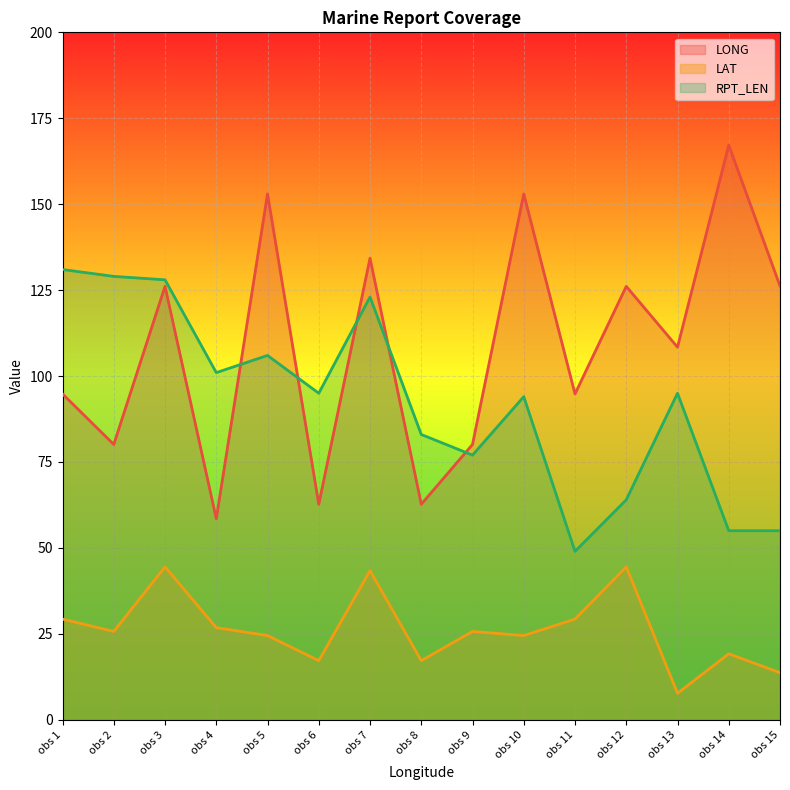

Which series has the largest total across all categories?

LONG